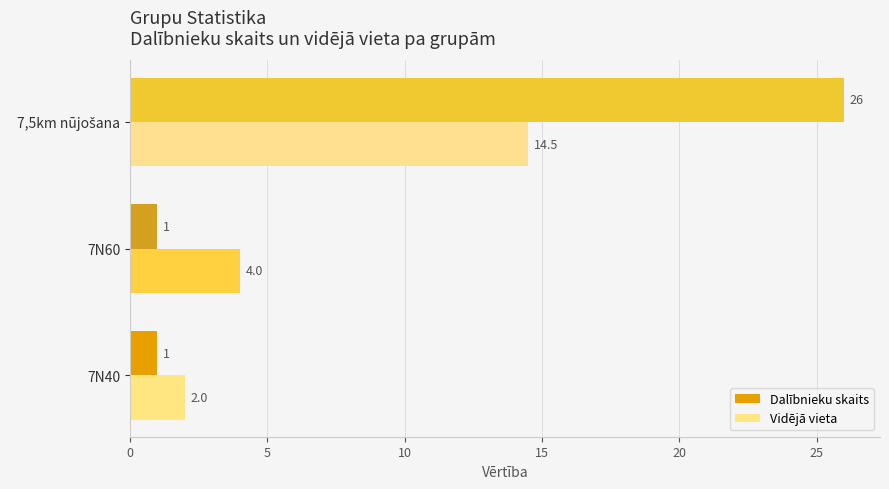

Between 7N40 and 7N60, which series saw the biggest shift?

Vidējā vieta